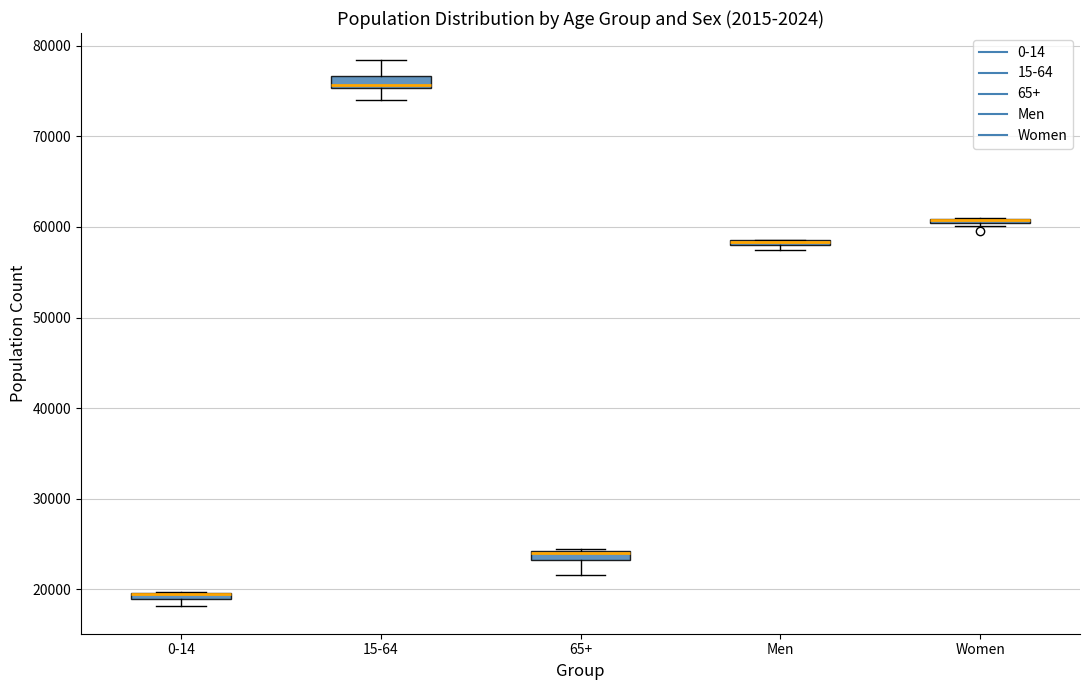

Where is the lower edge of the box for Men on the y-axis? The values are not printed on the chart, so give them approximately, as read against the axis.

58000